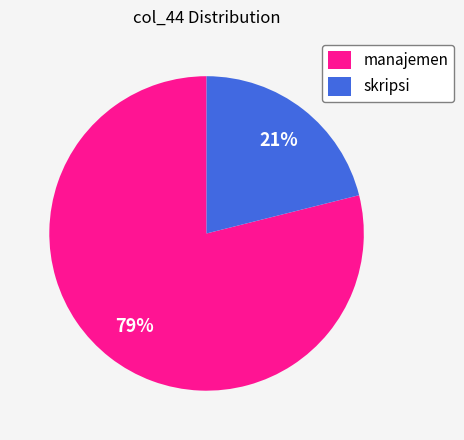

To the nearest percent, what is the average slice percentage?

50%